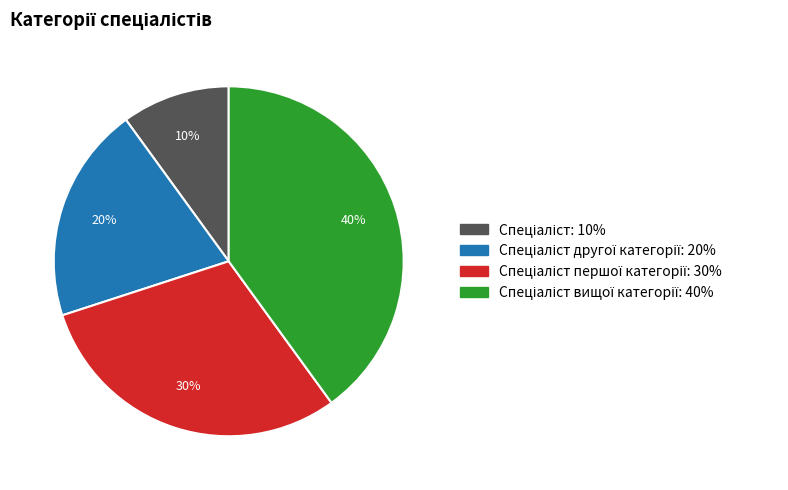

To the nearest percent, what is the difference between the largest and smallest slice percentages?

30%